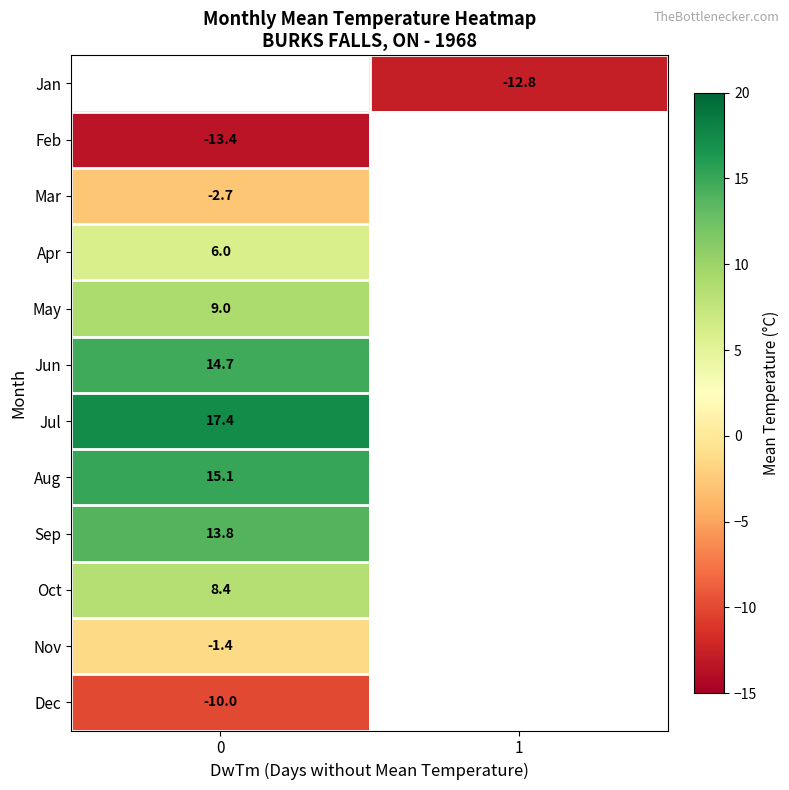

Is the value of Apr at 0 greater than the value of Jan at 1?

Yes